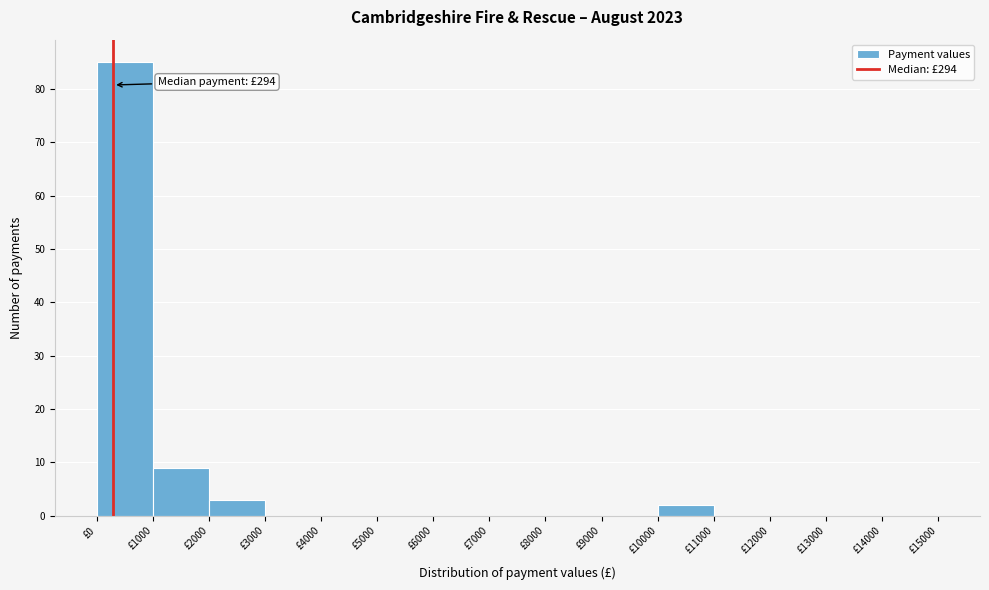

Over which range of the x-axis is the bar tallest?

0 to 1000